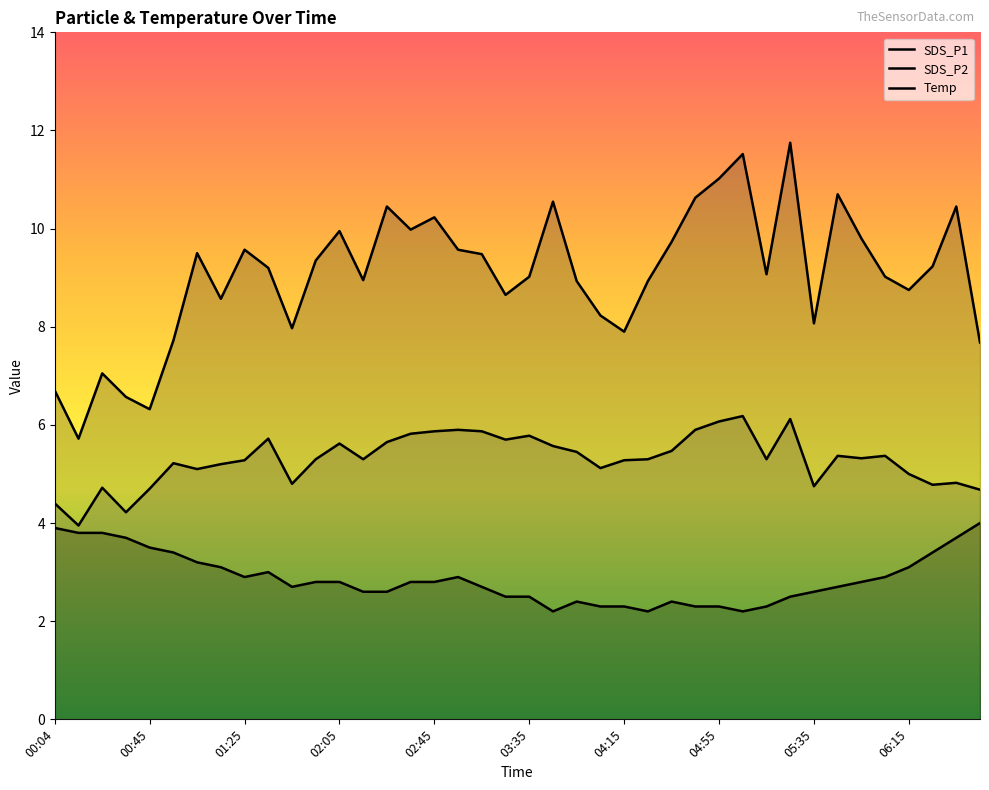

What is the label of the 20th point from the left?

03:25